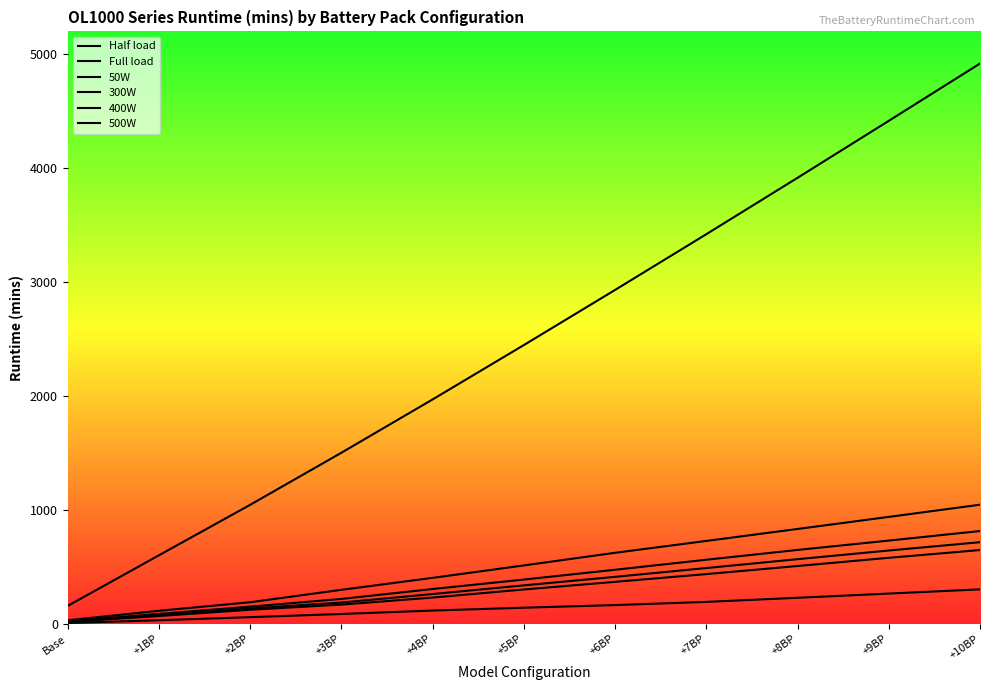

Reading left to right, transcribe all the data shown in this chart.

Half load: 20.0	77.0	135.0	187.0	262.0	338.0	413.0	490.0	568.0	644.0	717.0
Full load: 7.4	32.0	59.0	87.0	117.0	142.0	165.0	193.0	229.0	266.0	303.0
50W: 158.0	602.0	1045.0	1502.0	1970.0	2447.0	2931.0	3420.0	3915.0	4415.0	4918.0
300W: 32.0	115.0	190.0	299.0	404.0	513.0	624.0	728.0	833.0	939.0	1046.0
400W: 23.0	88.0	151.0	219.0	306.0	389.0	475.0	563.0	649.0	731.0	815.0
500W: 17.0	69.0	124.0	169.0	231.0	302.0	369.0	437.0	508.0	580.0	648.0